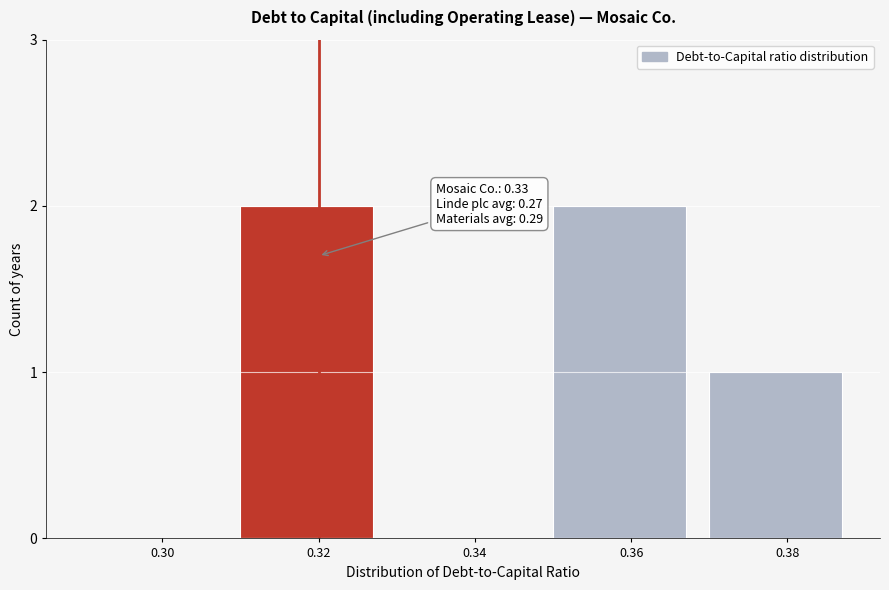

Reading left to right, extract all data points from this chart.

0.30=0	0.32=2	0.34=0	0.36=2	0.38=1